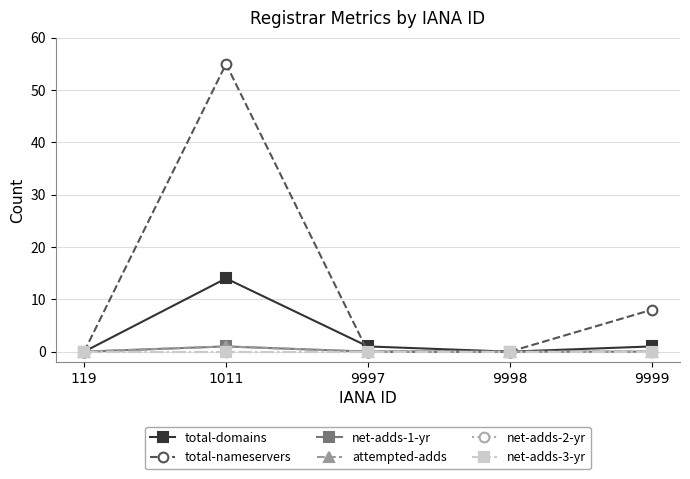

Does the chart have visible grid lines?

Yes